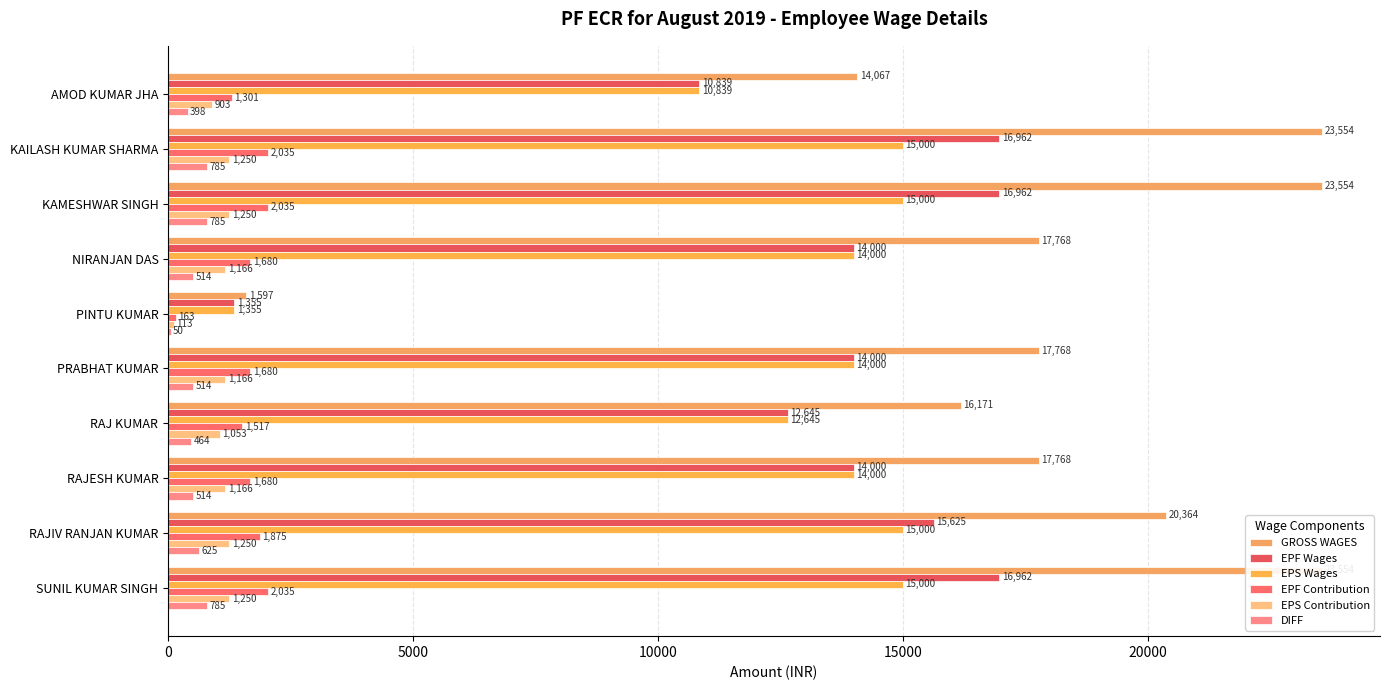

Between AMOD KUMAR JHA and KAILASH KUMAR SHARMA, which is larger?

KAILASH KUMAR SHARMA